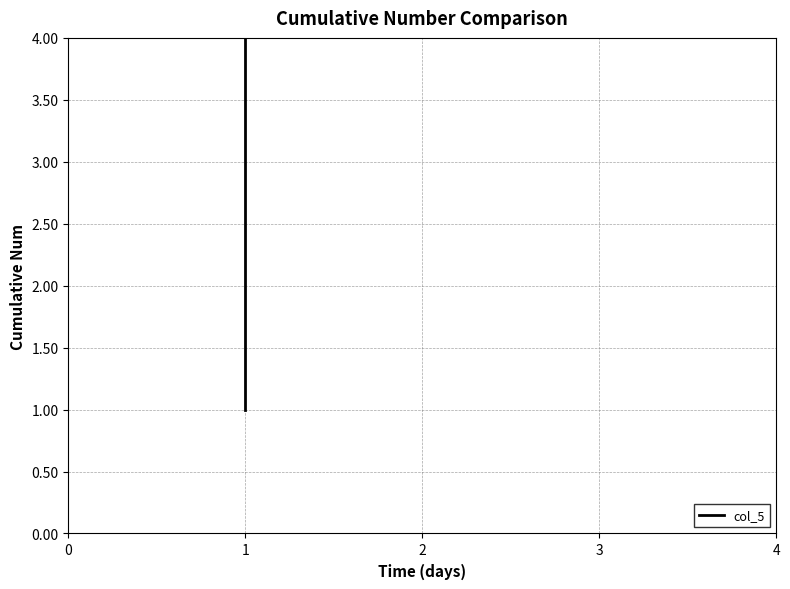

How many lines are shown in the chart?

1